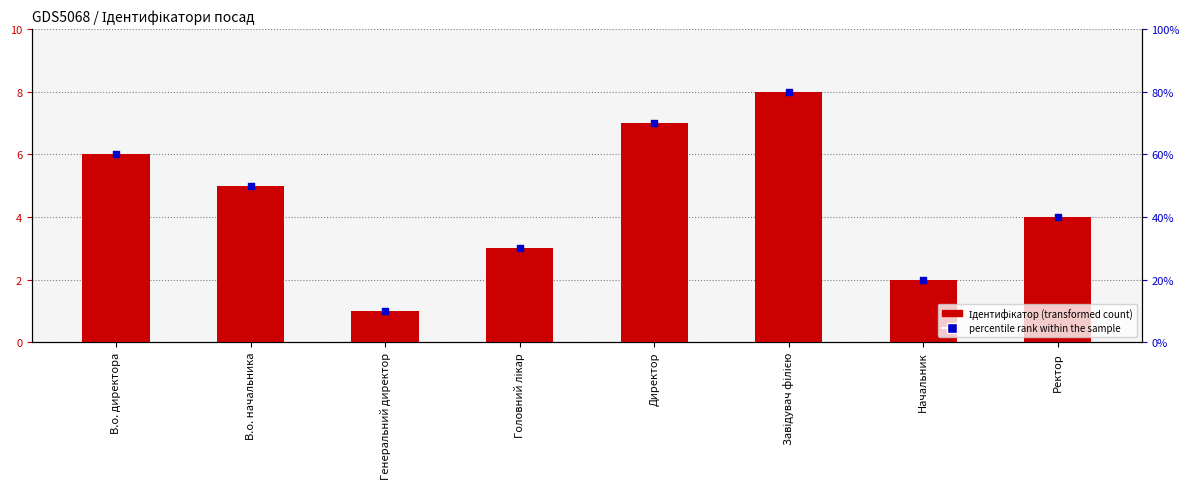

At how many categories does at least one series exceed 2?

6